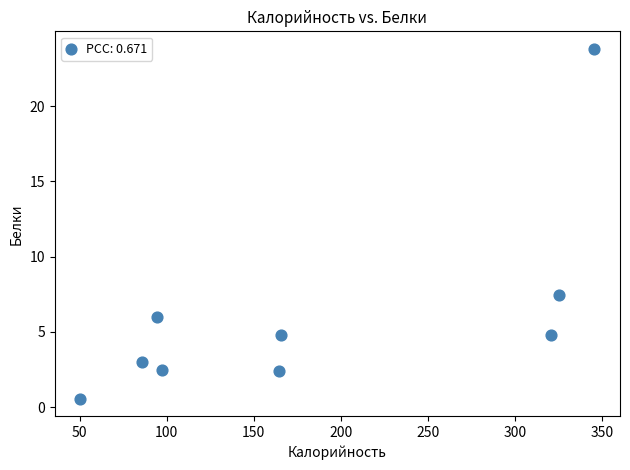

What Y value in the scatter plot is closest to 12?

7.4